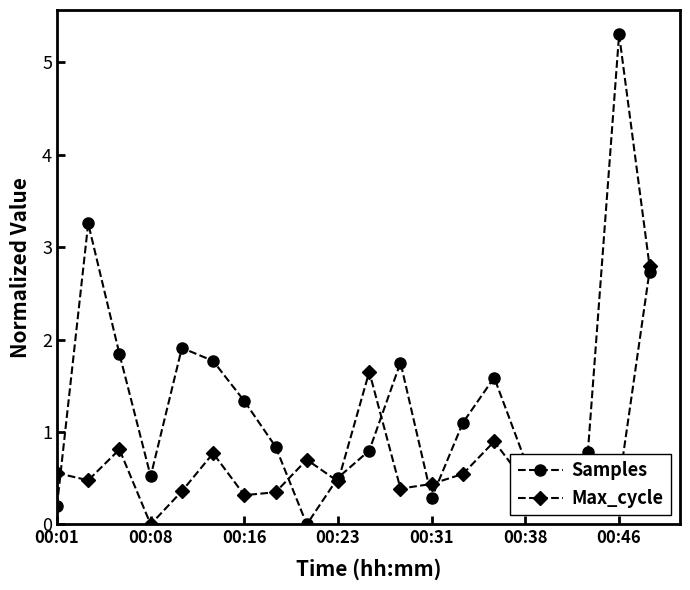

What is the value of the Samples point at the 10th from the left?

0.5